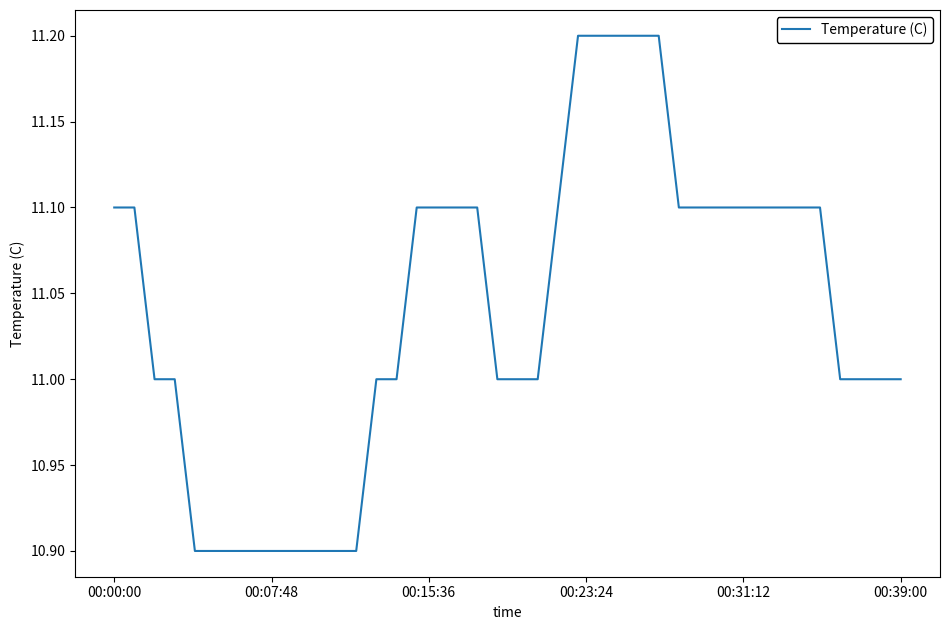

What is the maximum value shown in the chart?

11.2